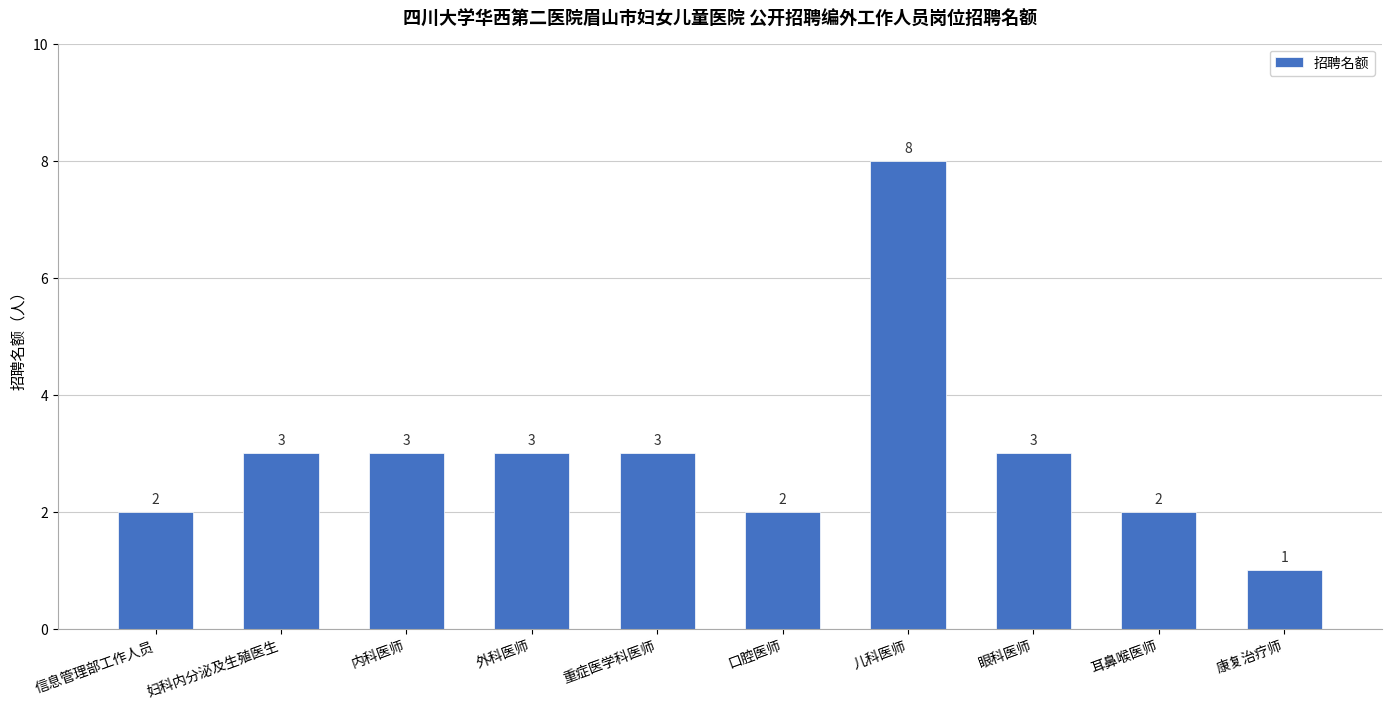

Which category has the lowest value across all series?

康复治疗师